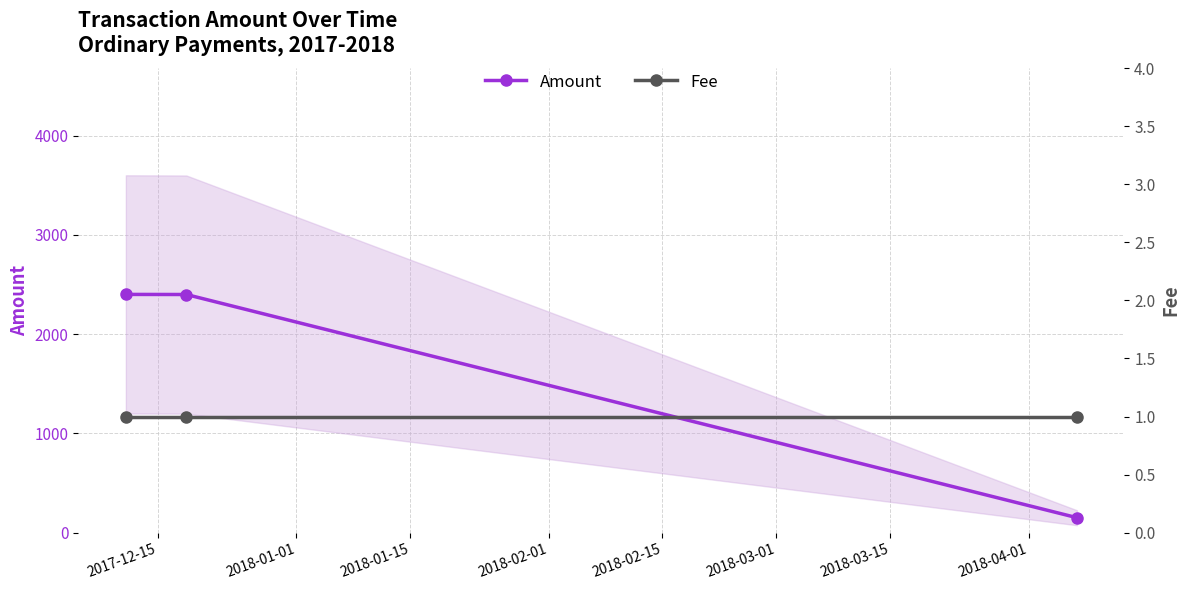

What is the value of the Amount point at the 1st from the left?

2400